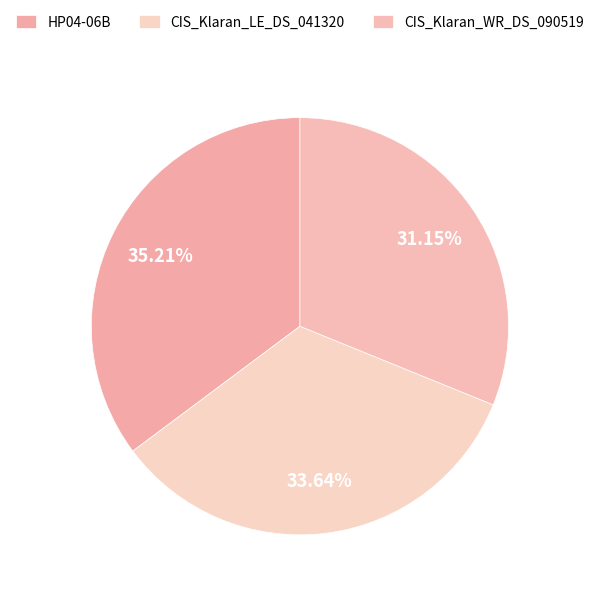

Count the number of slices in the pie.

3